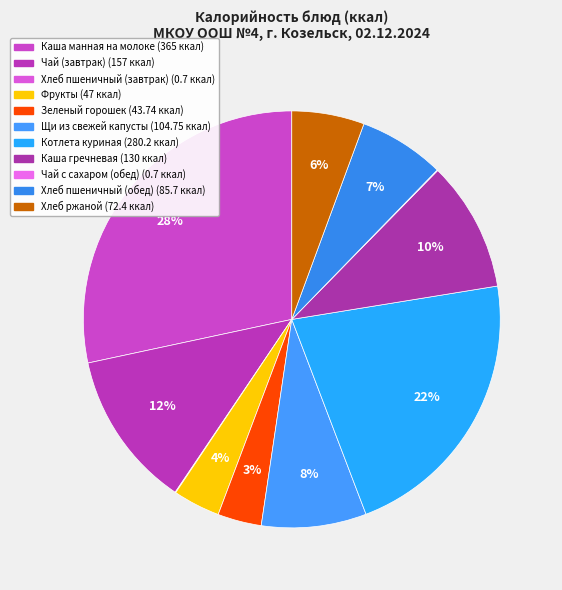

Count the number of slices in the pie.

11